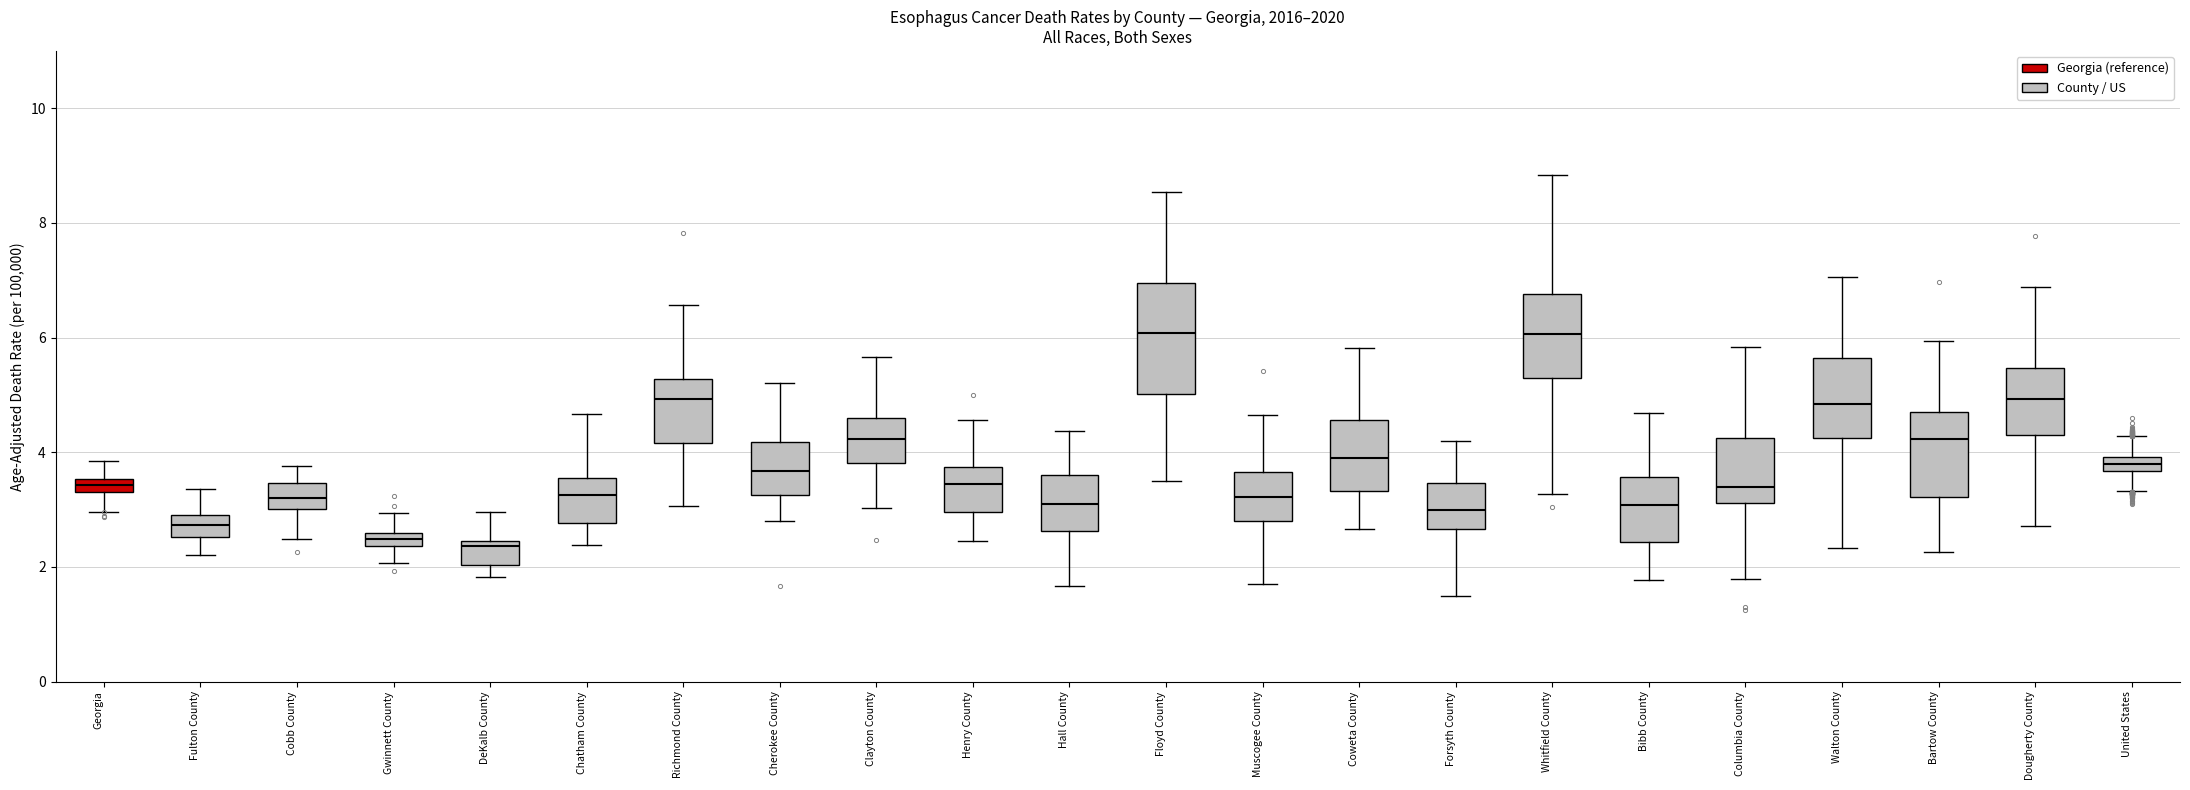

Which box is the tallest, from its lower edge to its upper edge?

Floyd County